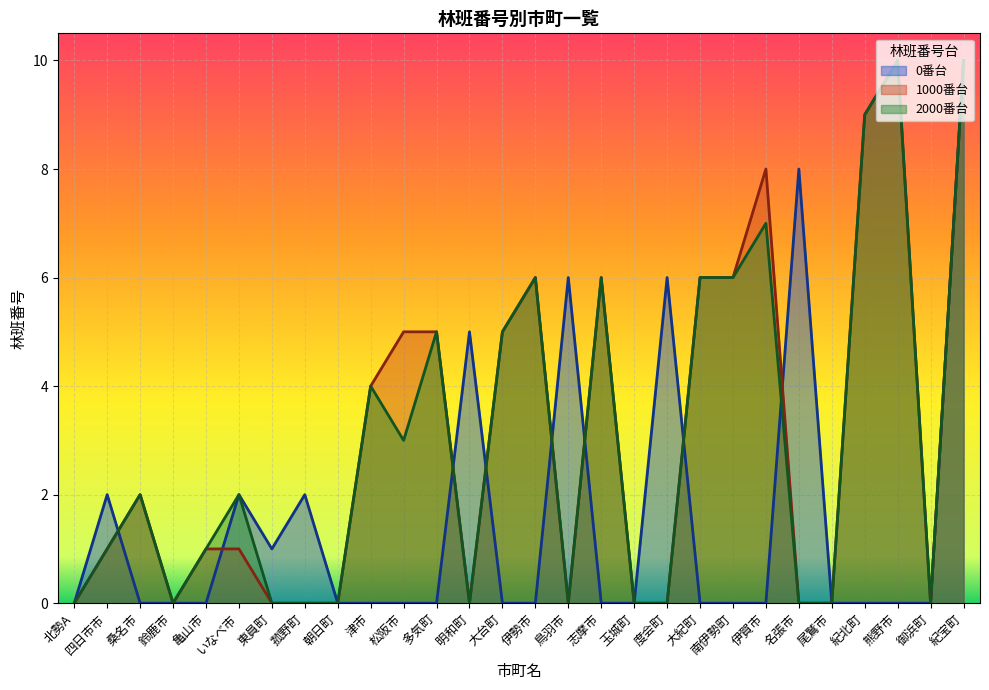

Rank the series at 志摩市 from lowest to highest value.

0番台, 1000番台, 2000番台